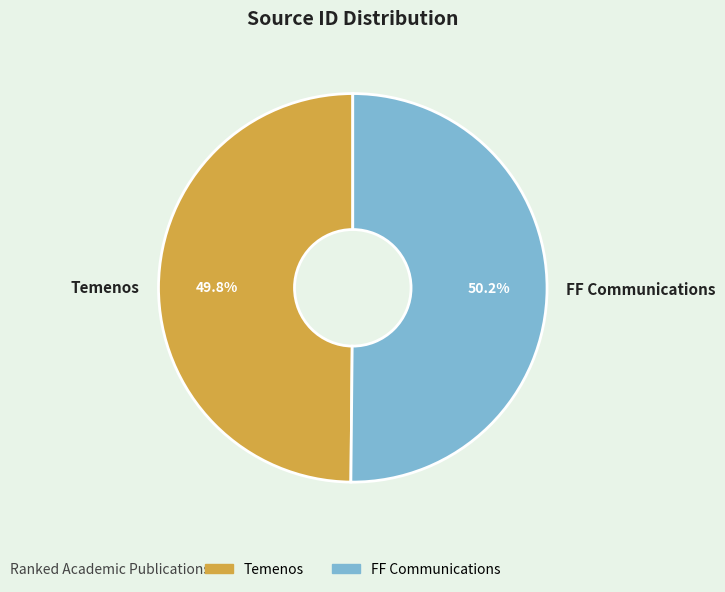

What percentage is NOT represented by FF Communications?

49.8%